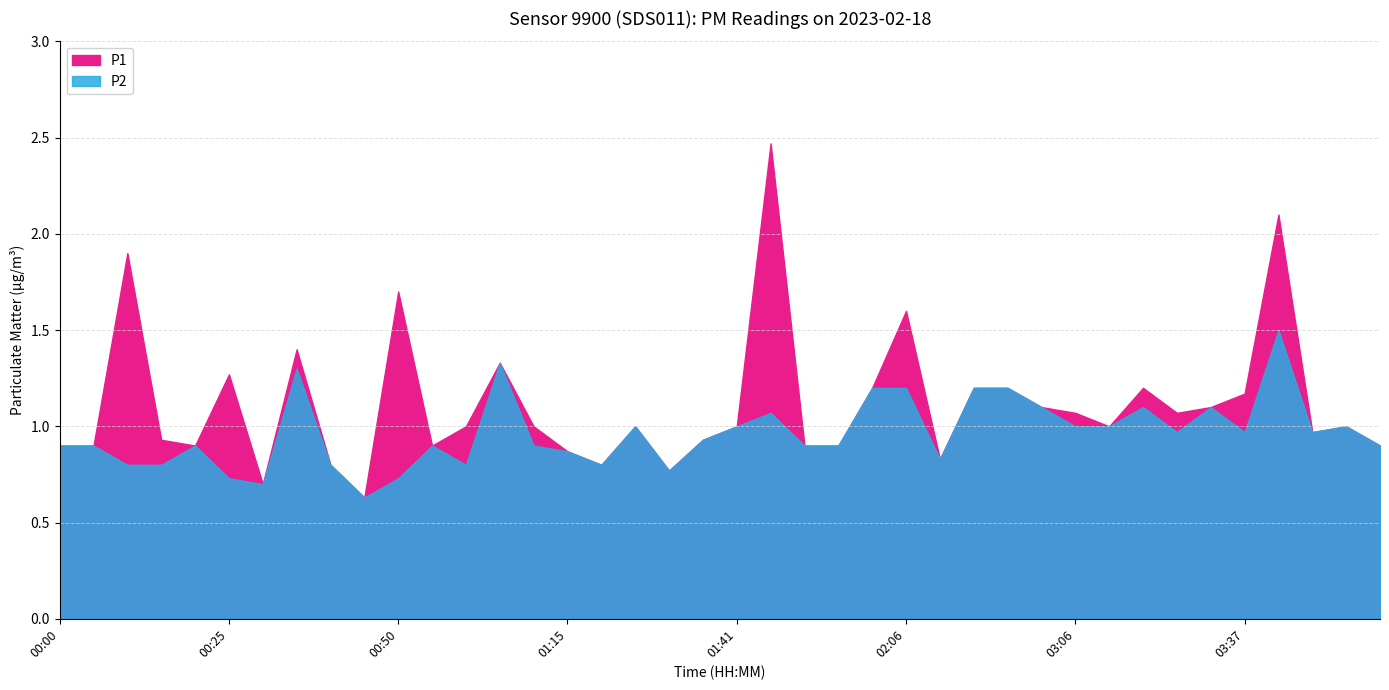

What is the smallest value displayed?

0.6